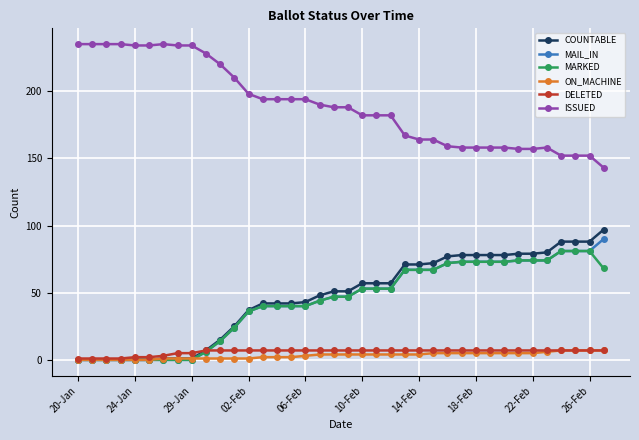

What is the value of the MARKED point at the 27th from the left?

72